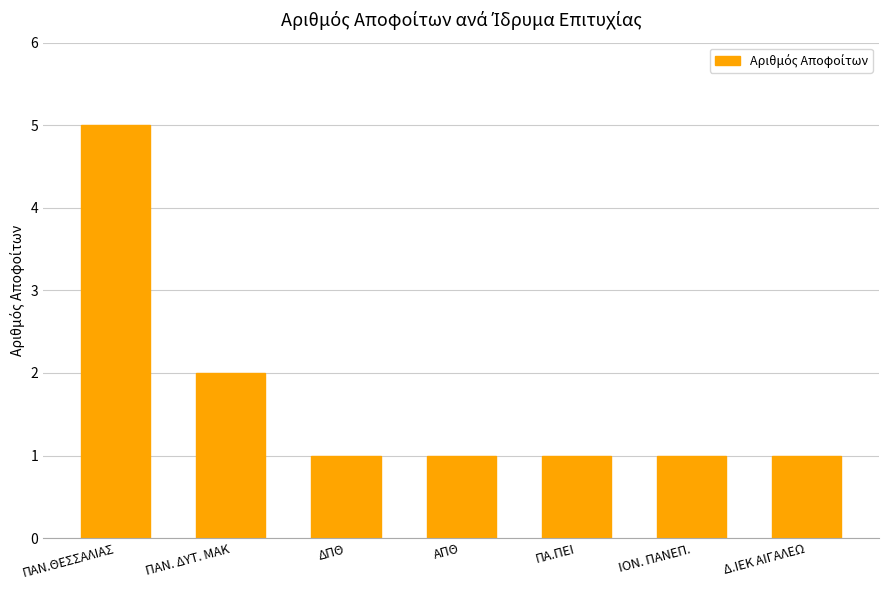

What is the difference between the maximum and second lowest values?

4